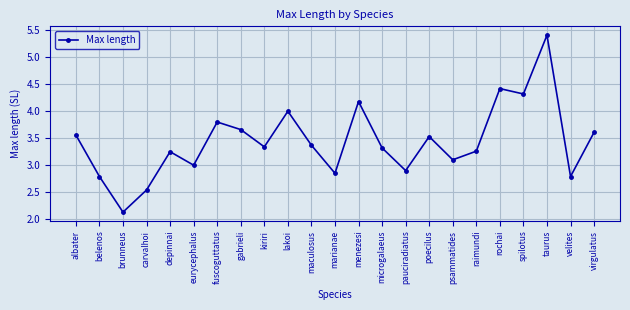

What is the difference between the values at psammatides and velites?

0.3